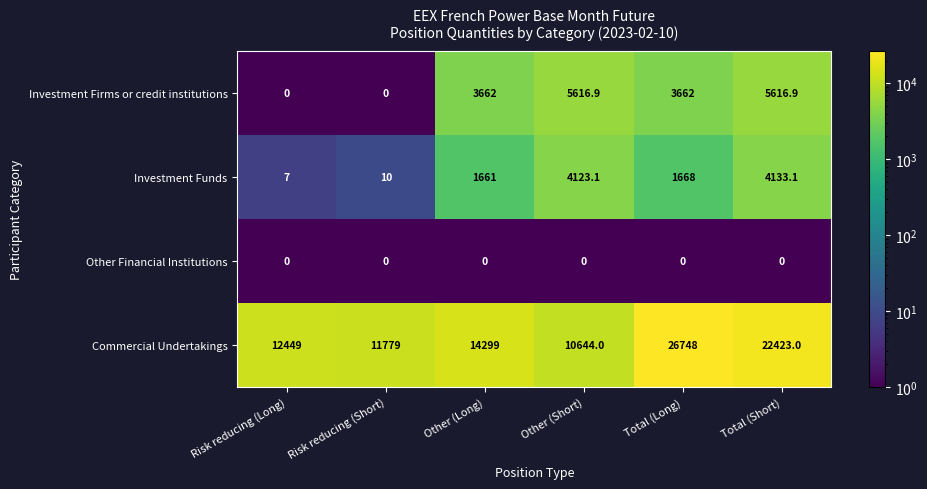

At which label does Investment Funds reach its minimum?

Risk reducing (Long)